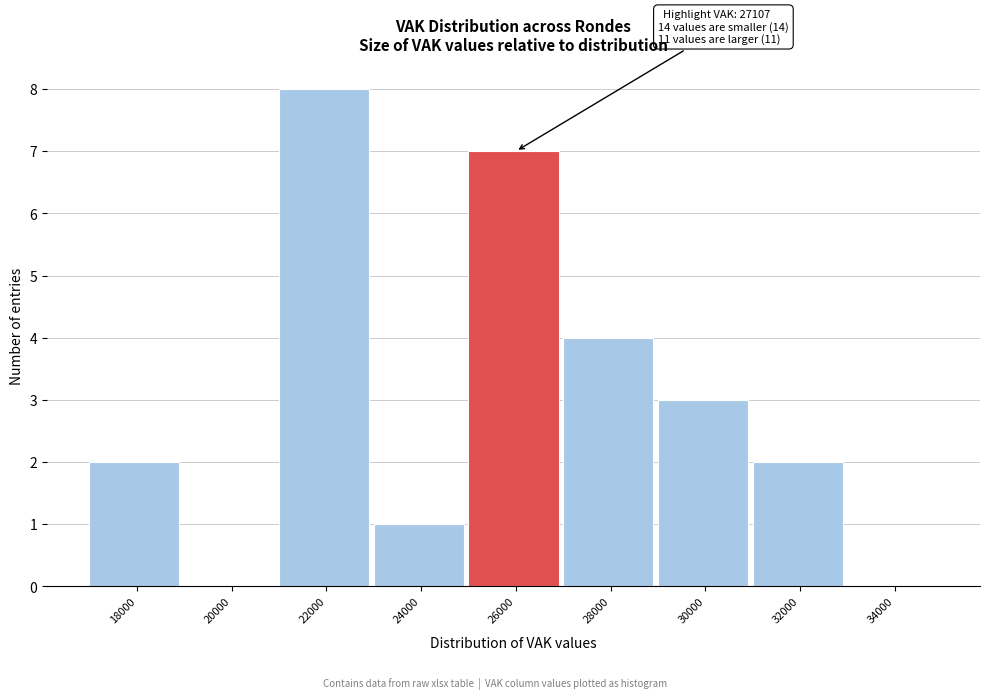

Reading left to right, what are all the values shown in this chart?

18000=2	20000=0	22000=8	24000=1	26000=7	28000=4	30000=3	32000=2	34000=0